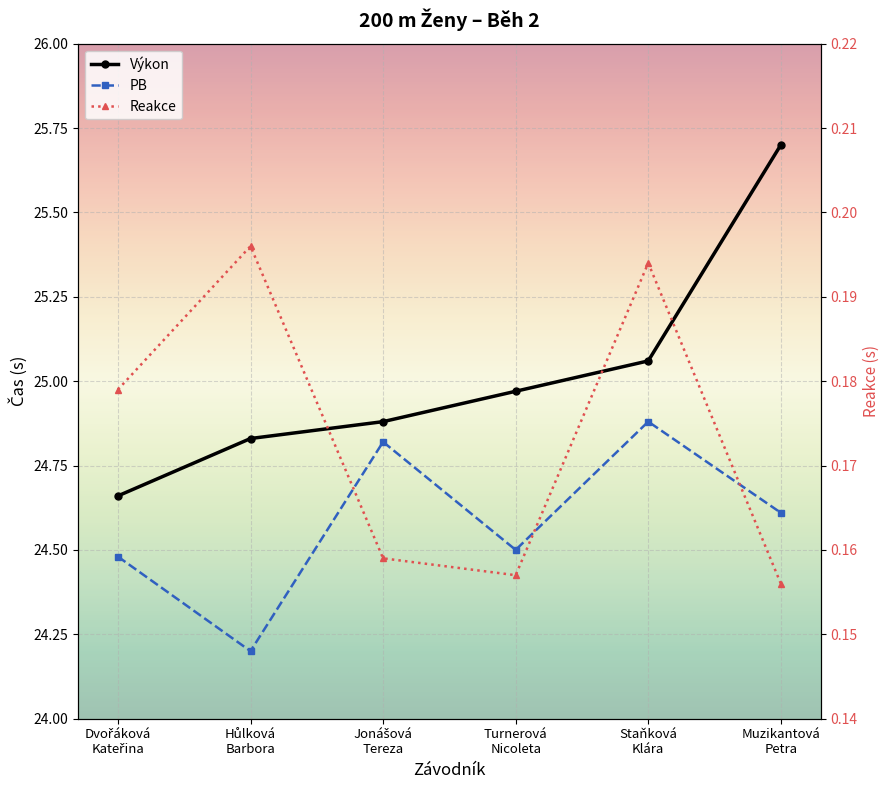

What is the sum of all Reakce values?

1.0